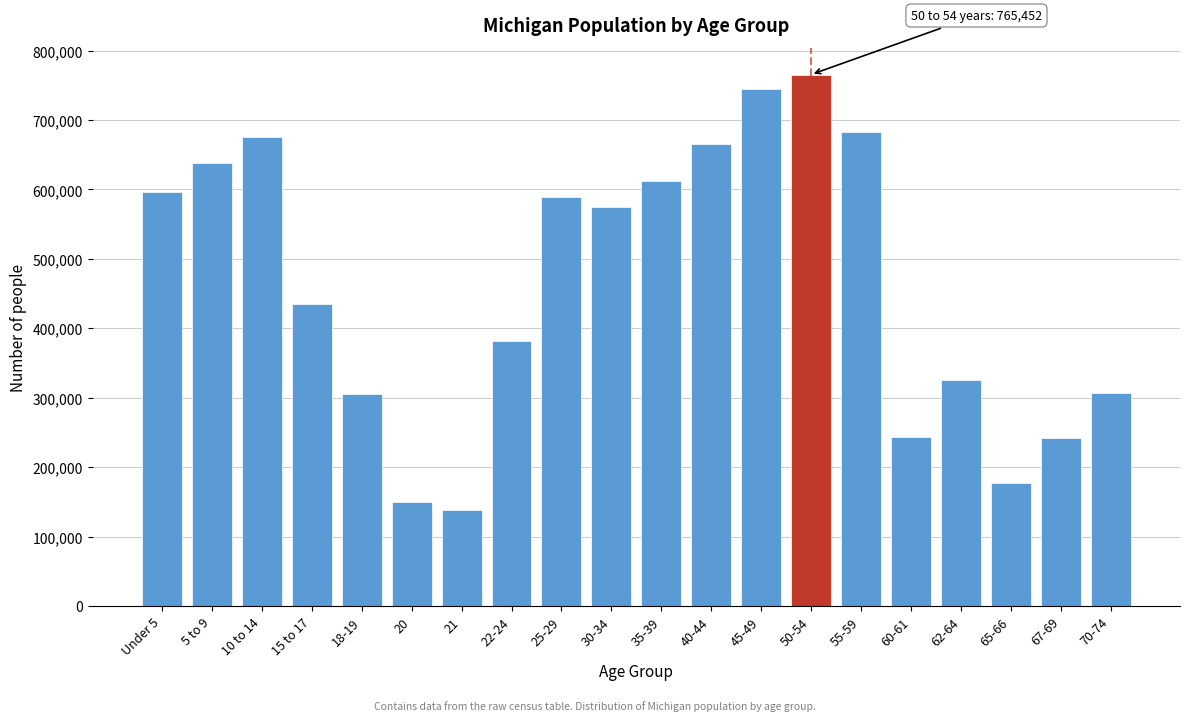

What is the value of the 11th bar from the left?

612493